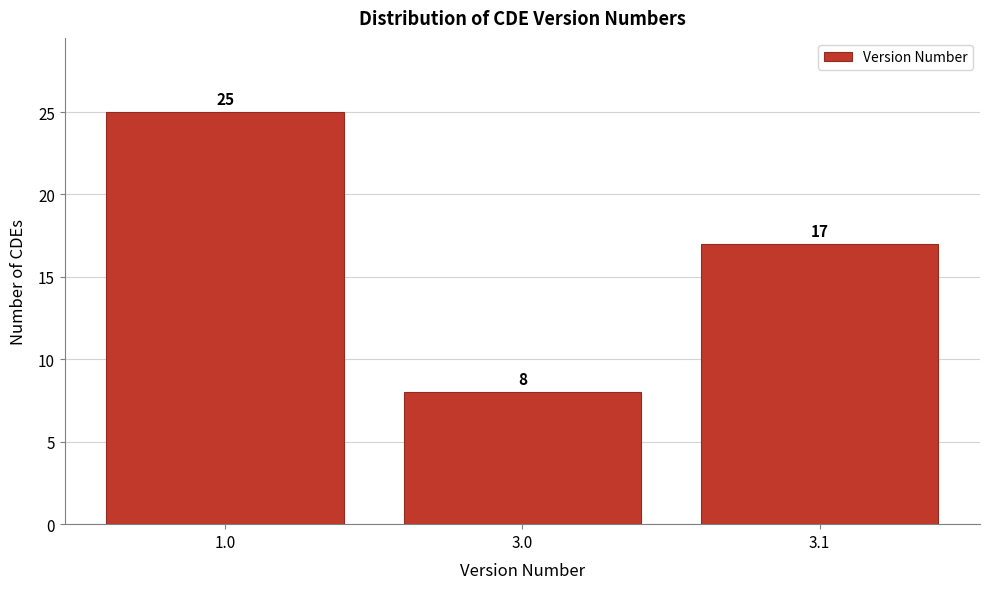

Reading right to left, extract all data points from this chart.

17	8	25